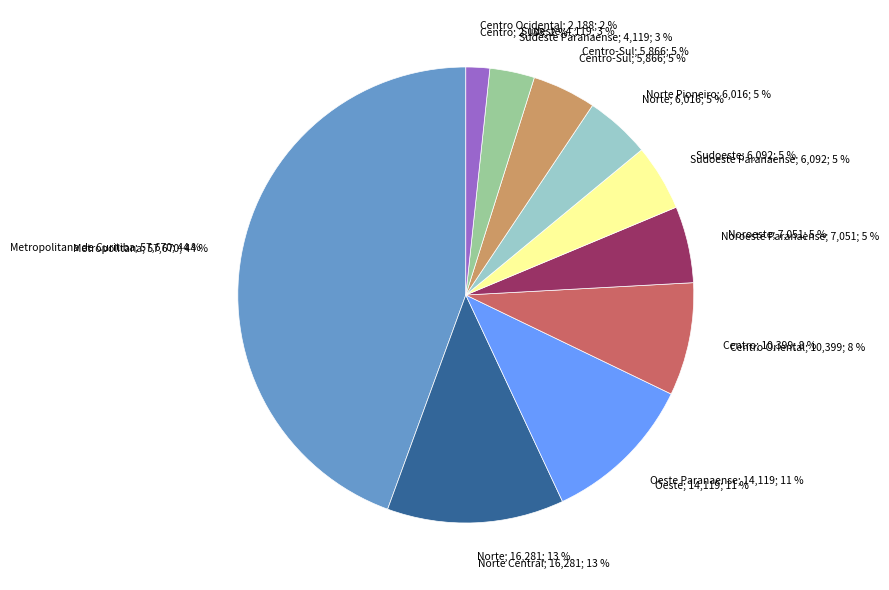

Is Norte Pioneiro Paranaense the majority of the pie?

No